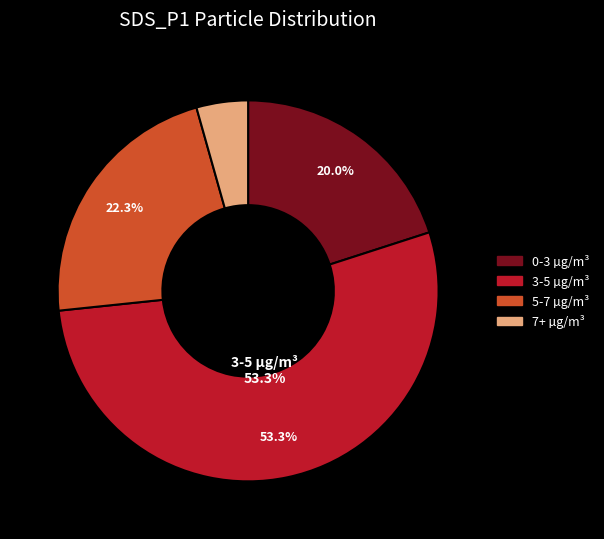

How many segments does this pie chart have?

4